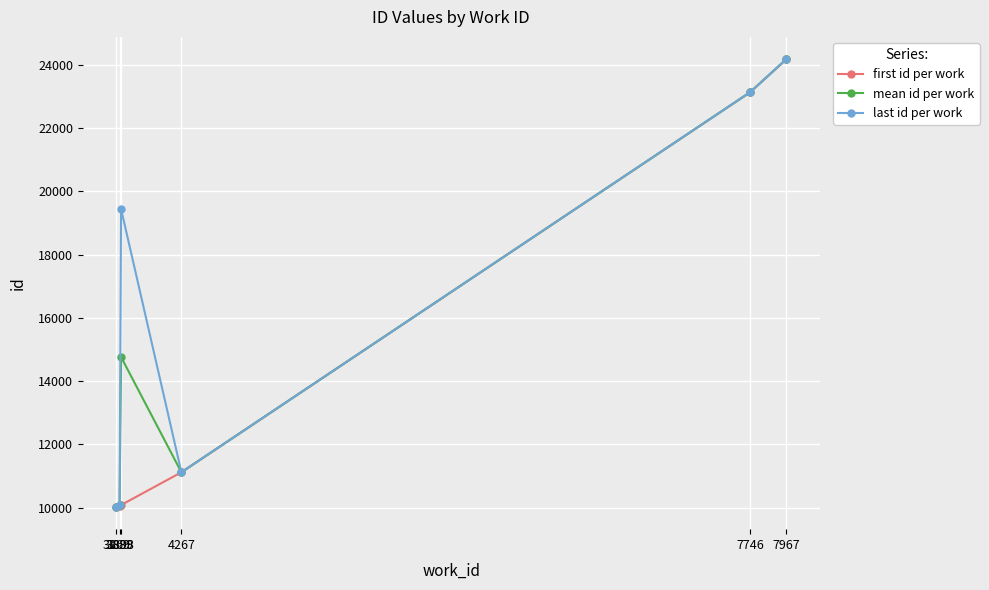

How many series are shown in this chart?

3